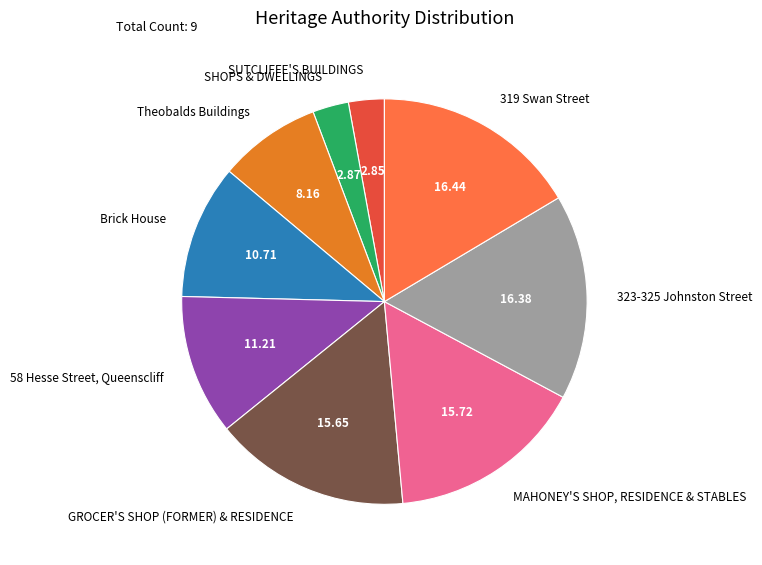

How many segments does this pie chart have?

9